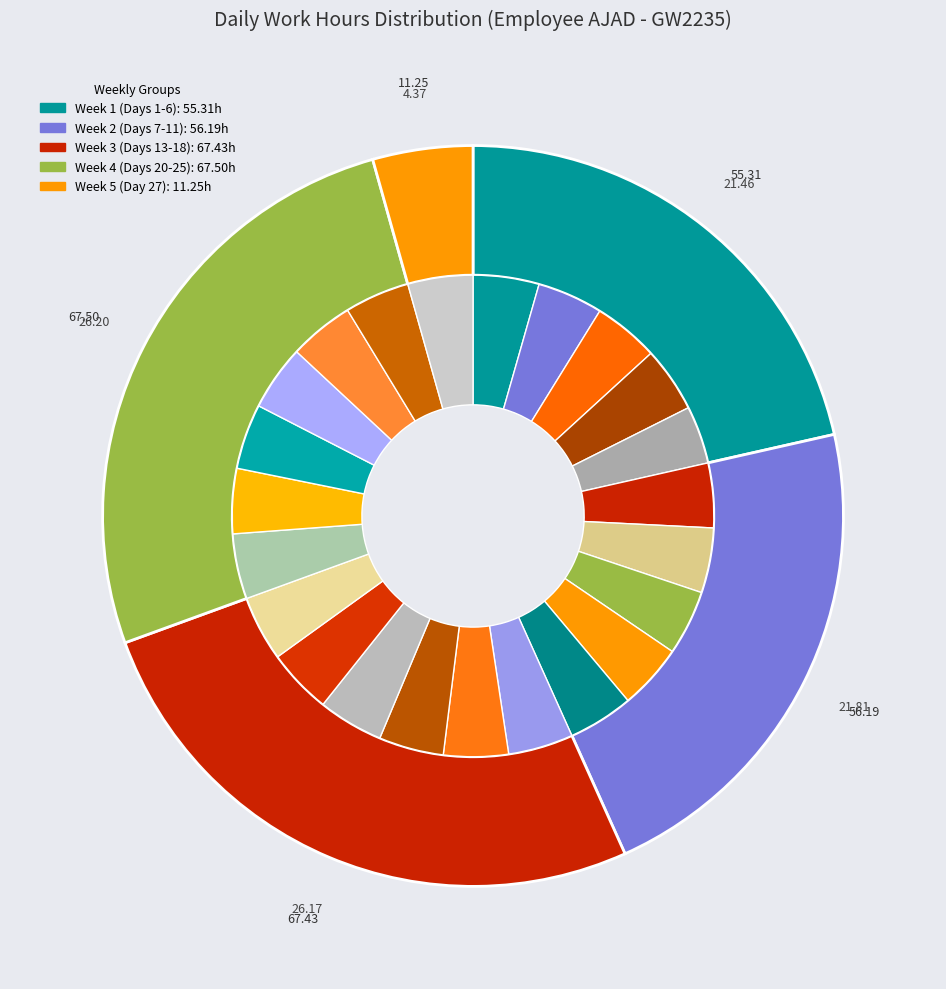

Count the number of slices in the pie.

23